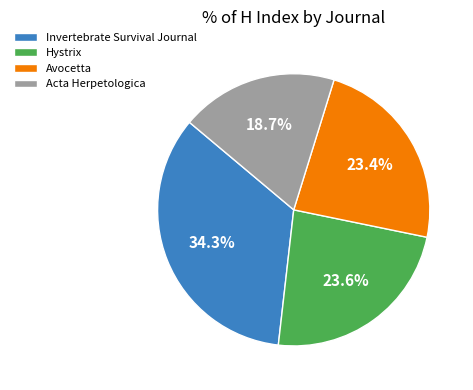

The Invertebrate Survival Journal slice represents 34% of the pie. True or false?

True